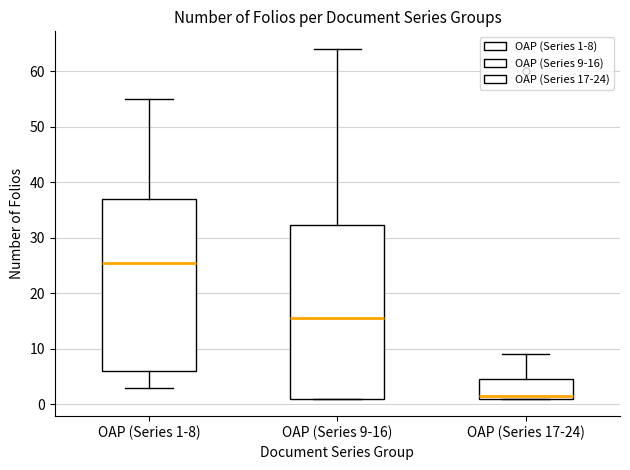

Reading left to right, read every box against the y-axis: the position of its median line, the range the box covers, and the ends of its whiskers. The values are not printed on the chart, so give them approximately, as read against the axis.

OAP (Series 1-8): median 26, box 6 to 37, whiskers 3 to 55
OAP (Series 9-16): median 16, box 1 to 32, whiskers 1 to 64
OAP (Series 17-24): median 2, box 1 to 5, whiskers 1 to 9